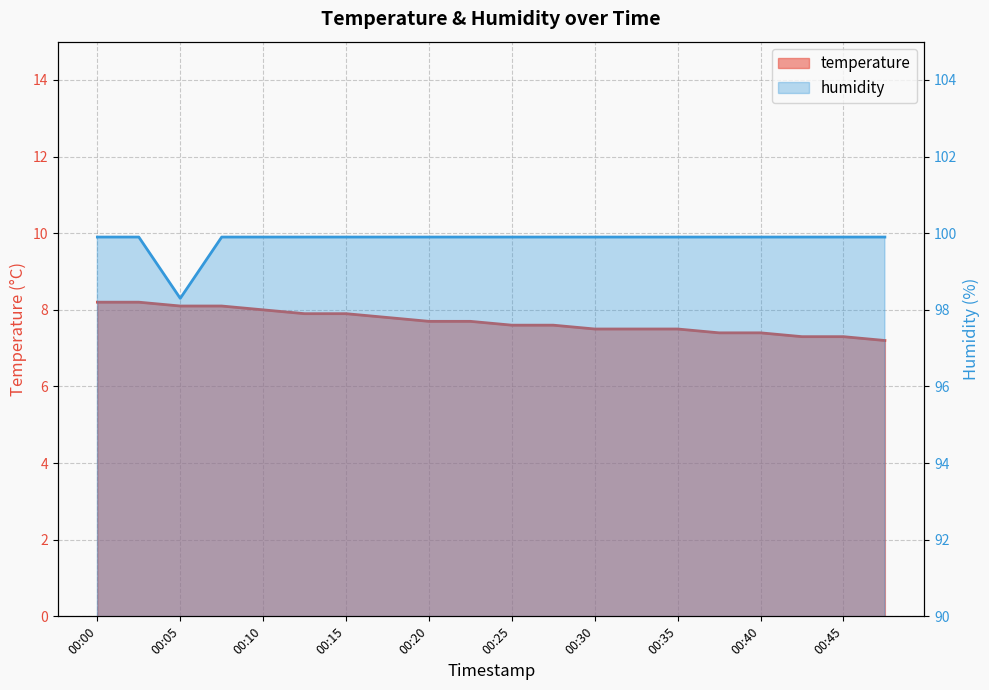

True or false: temperature and humidity intersect in this chart.

False